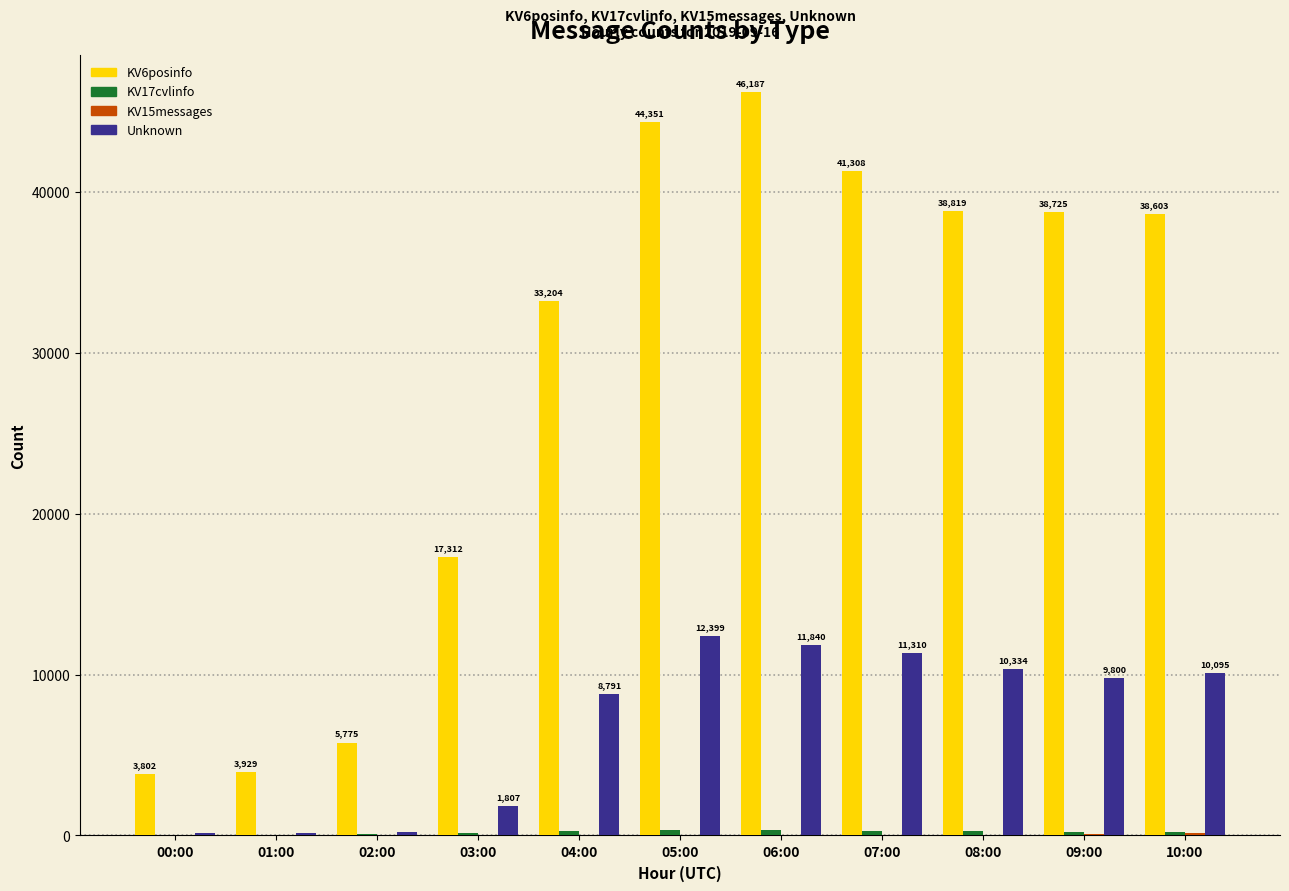

What is the greatest value displayed?

46187